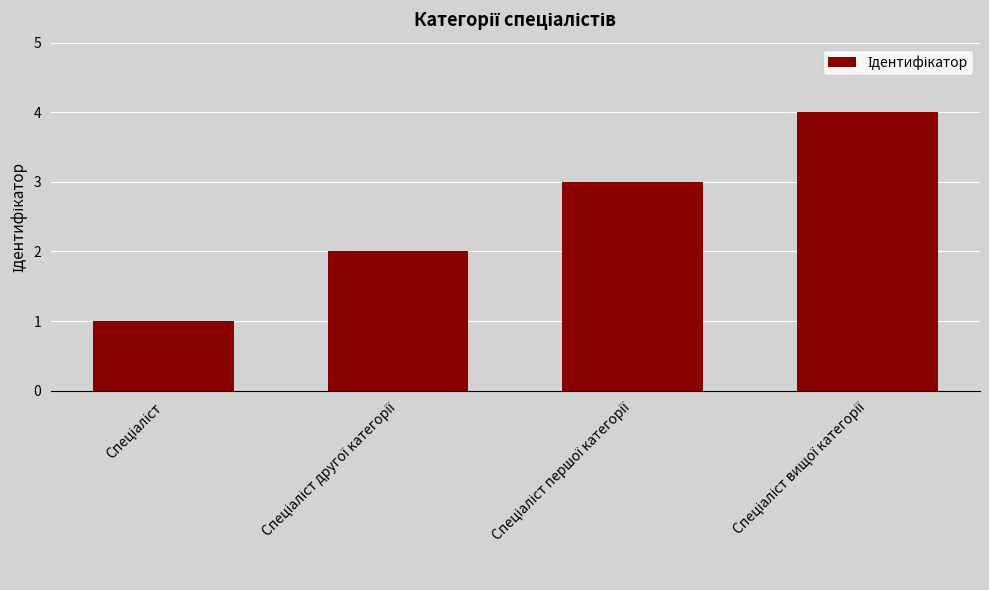

What is the greatest value displayed?

4